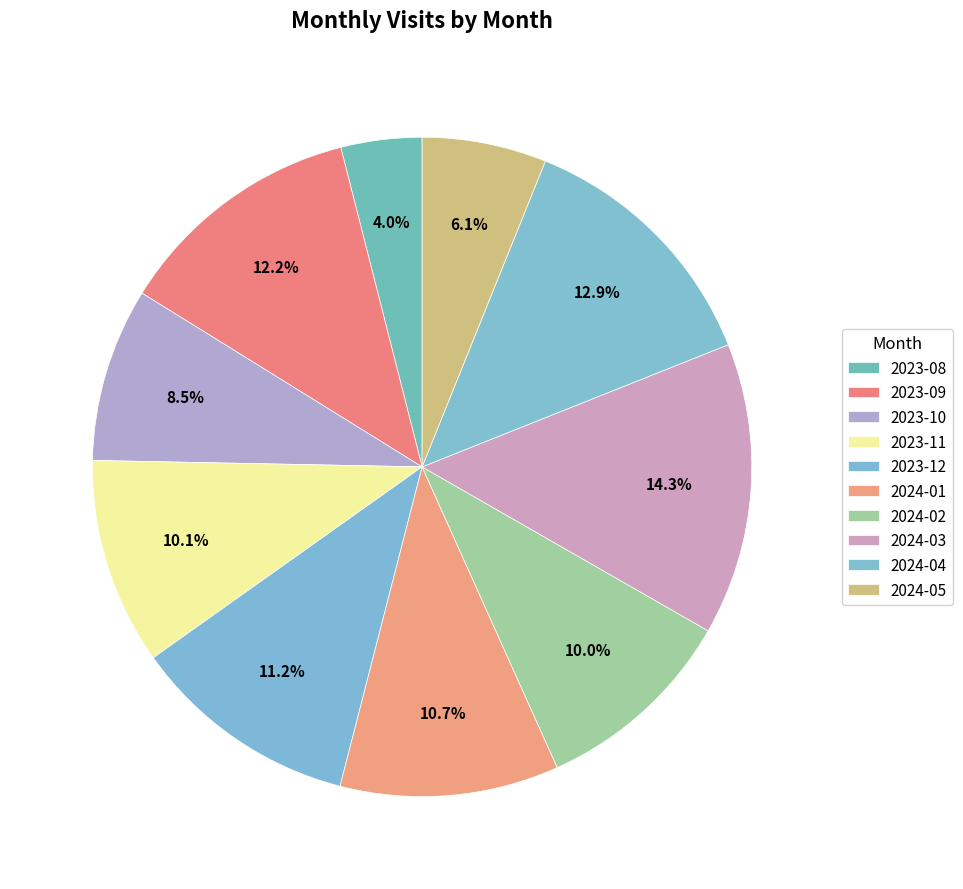

Which category has the smallest portion of the pie?

2023-08